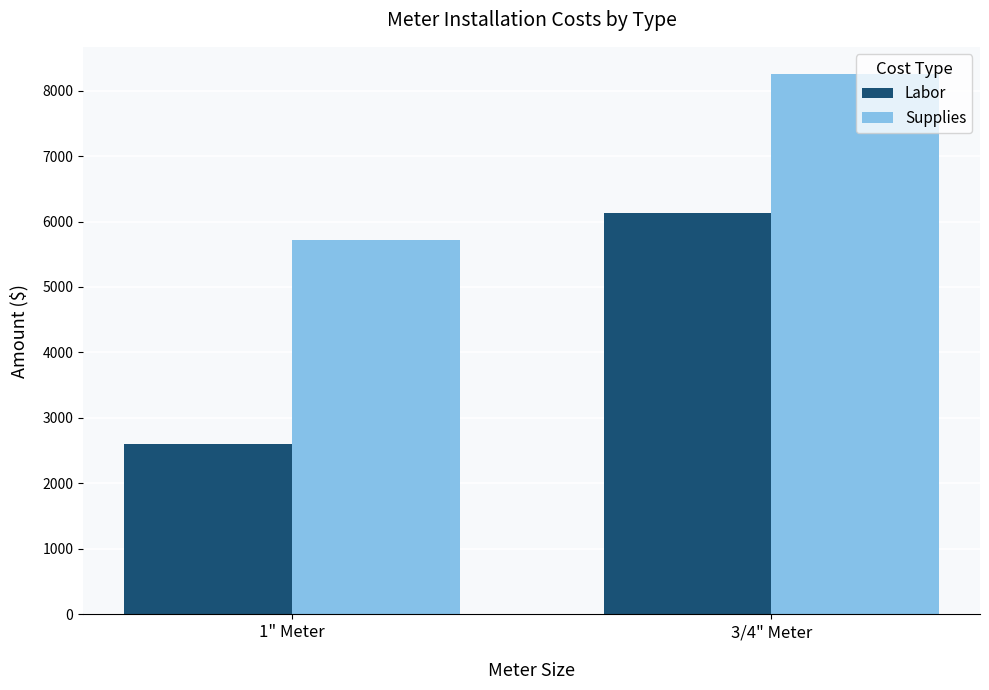

Which series has the largest total across all categories?

Supplies